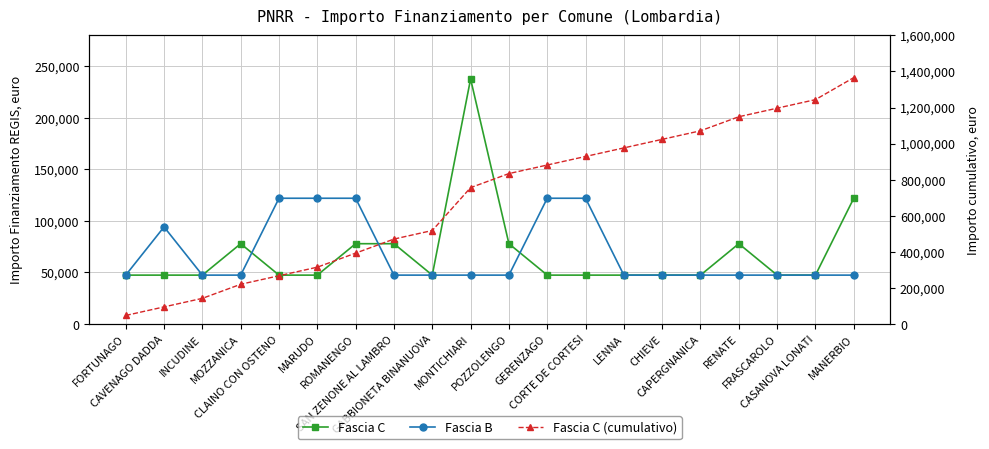

What is the difference between the second highest and minimum values in the Fascia C series?

74565